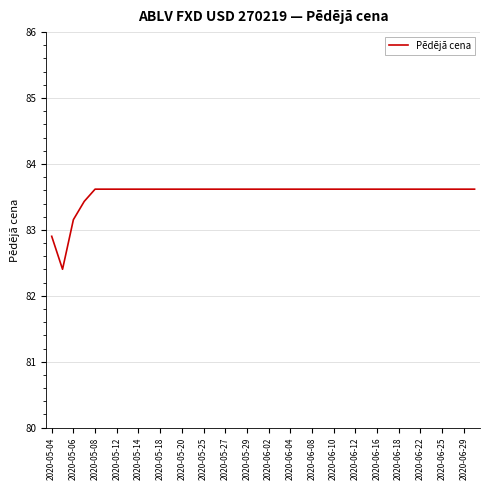

What is the difference between the maximum and minimum values?

1.2